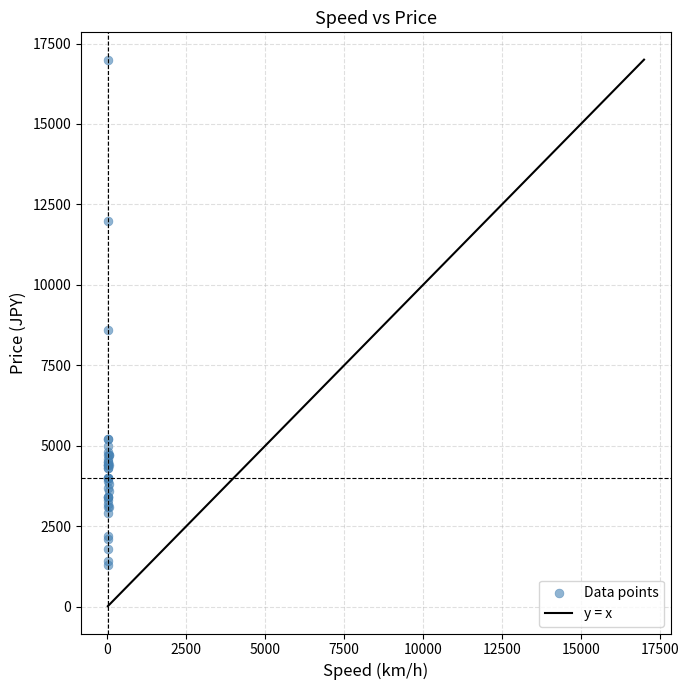

What Y value in the scatter plot is closest to 9150?

8600